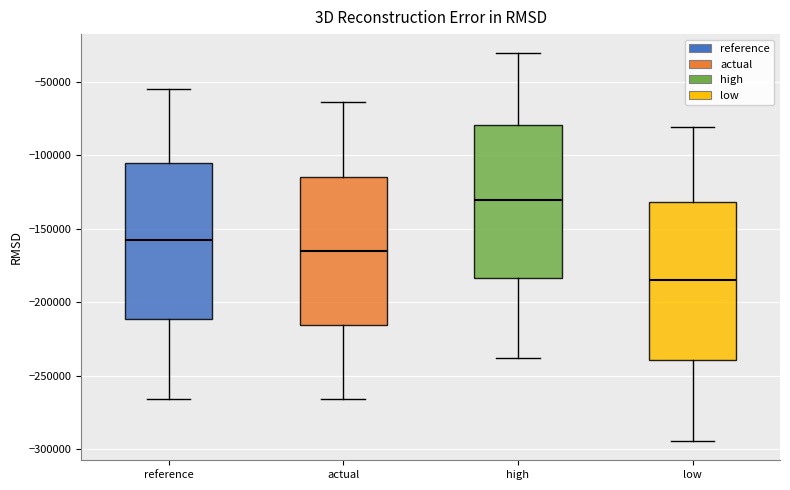

Reading left to right, transcribe this box plot: for each box, give where its median line is, the range the box spans, and where its two whiskers end, as read against the y-axis. The values are not printed on the chart, so give them approximately, as read against the axis.

reference: median -155000, box -210000 to -105000, whiskers -265000 to -55000
actual: median -165000, box -215000 to -115000, whiskers -265000 to -65000
high: median -130000, box -185000 to -80000, whiskers -240000 to -30000
low: median -185000, box -240000 to -130000, whiskers -295000 to -80000